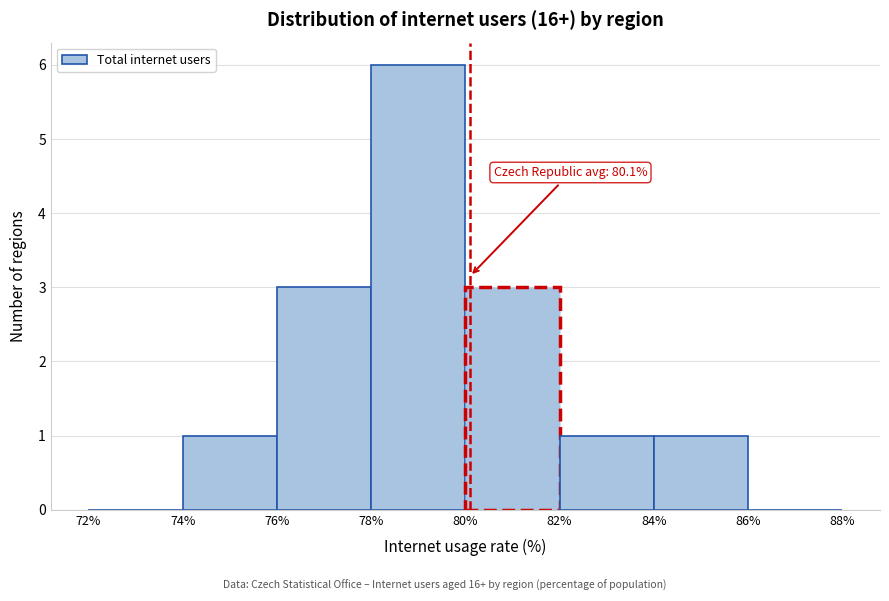

Which range on the x-axis has the tallest bar?

78% to 80%